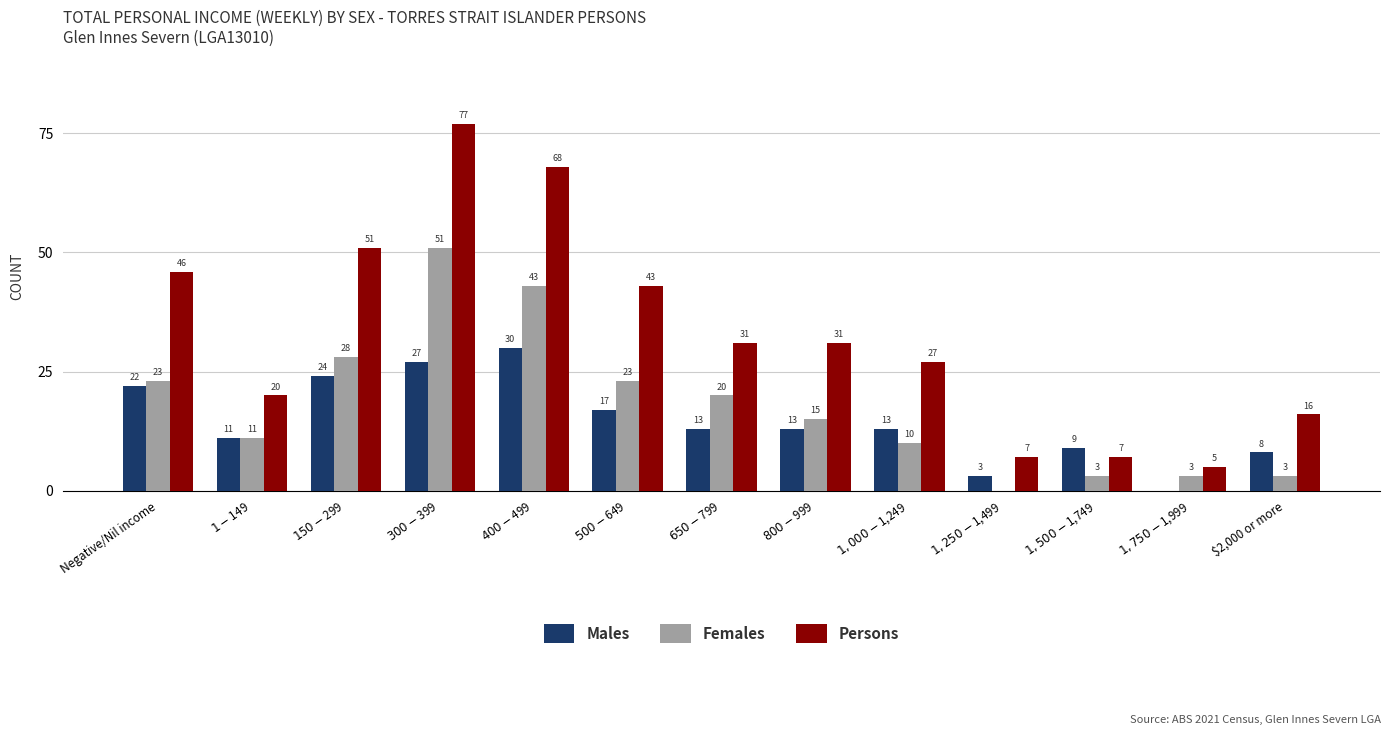

What is the highest value of the Persons series?

77